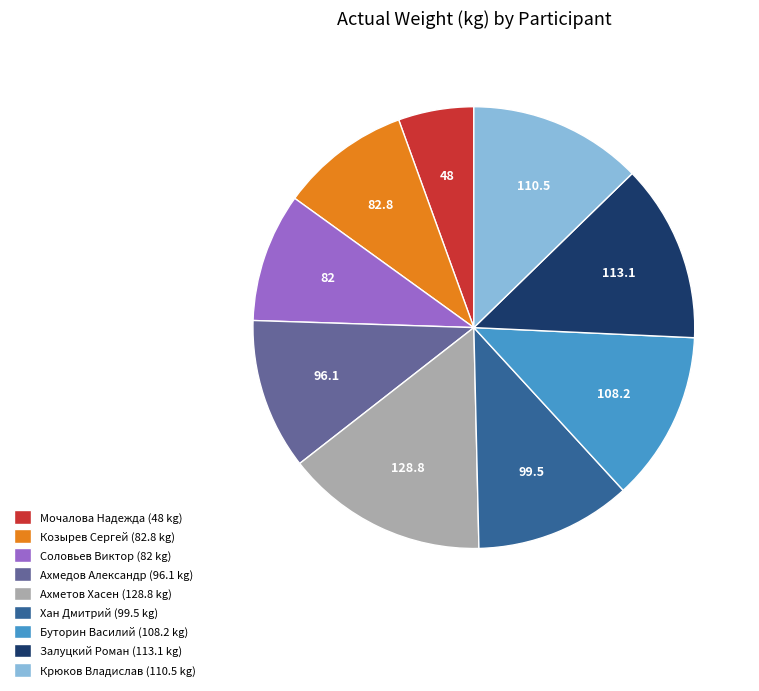

True or false: Ахмедов Александр (96.1 kg) accounts for 18% of the total.

False